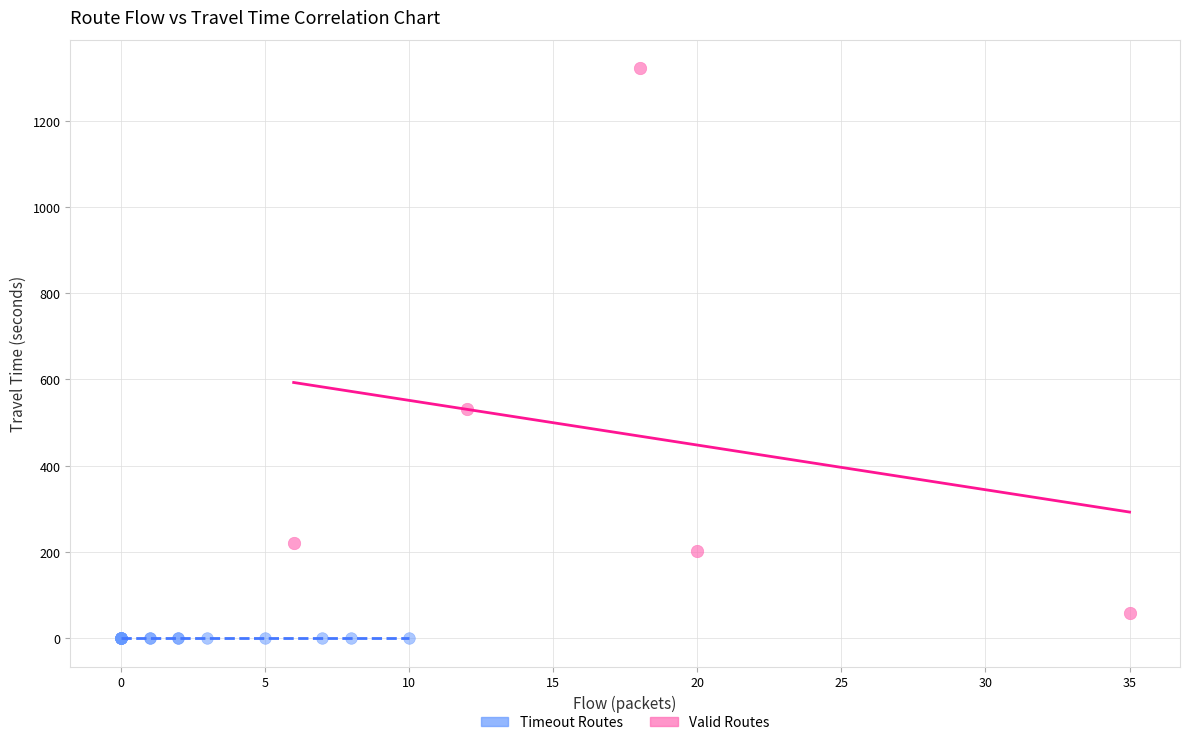

Which series reaches the maximum Y coordinate?

Valid Routes